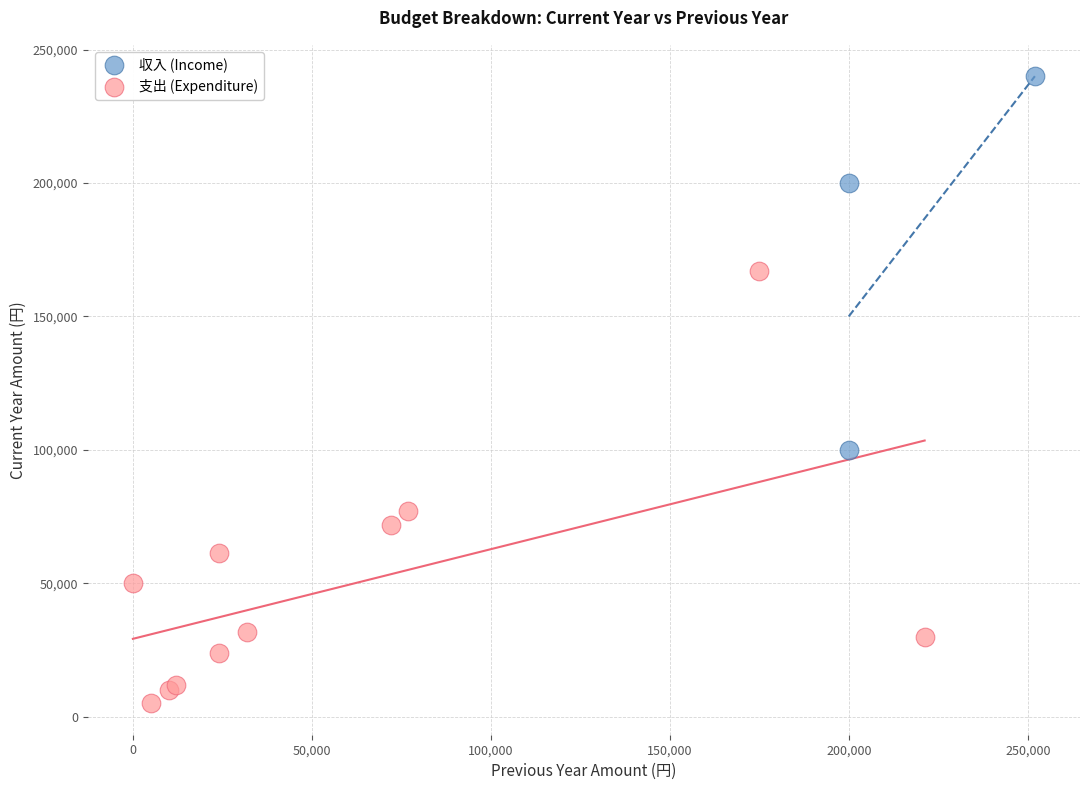

Which series reaches the minimum Y coordinate?

支出 (Expenditure)